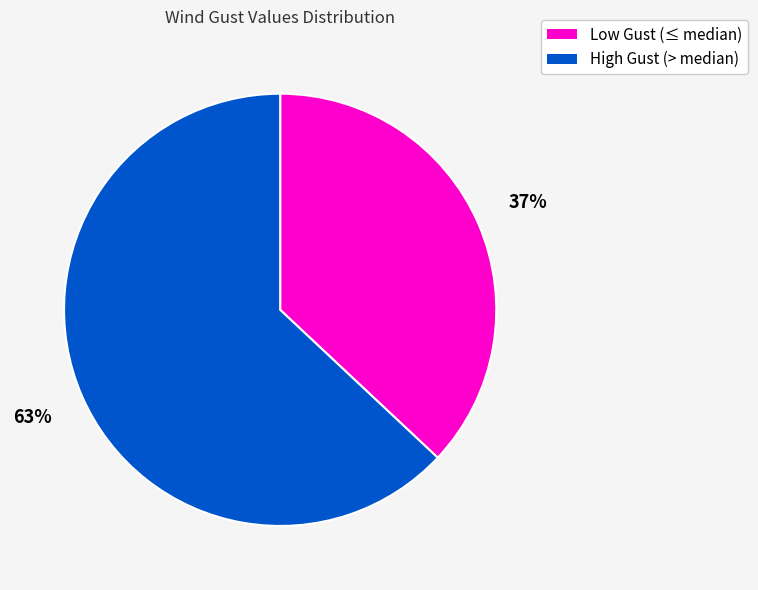

Is there a majority slice in this chart?

Yes